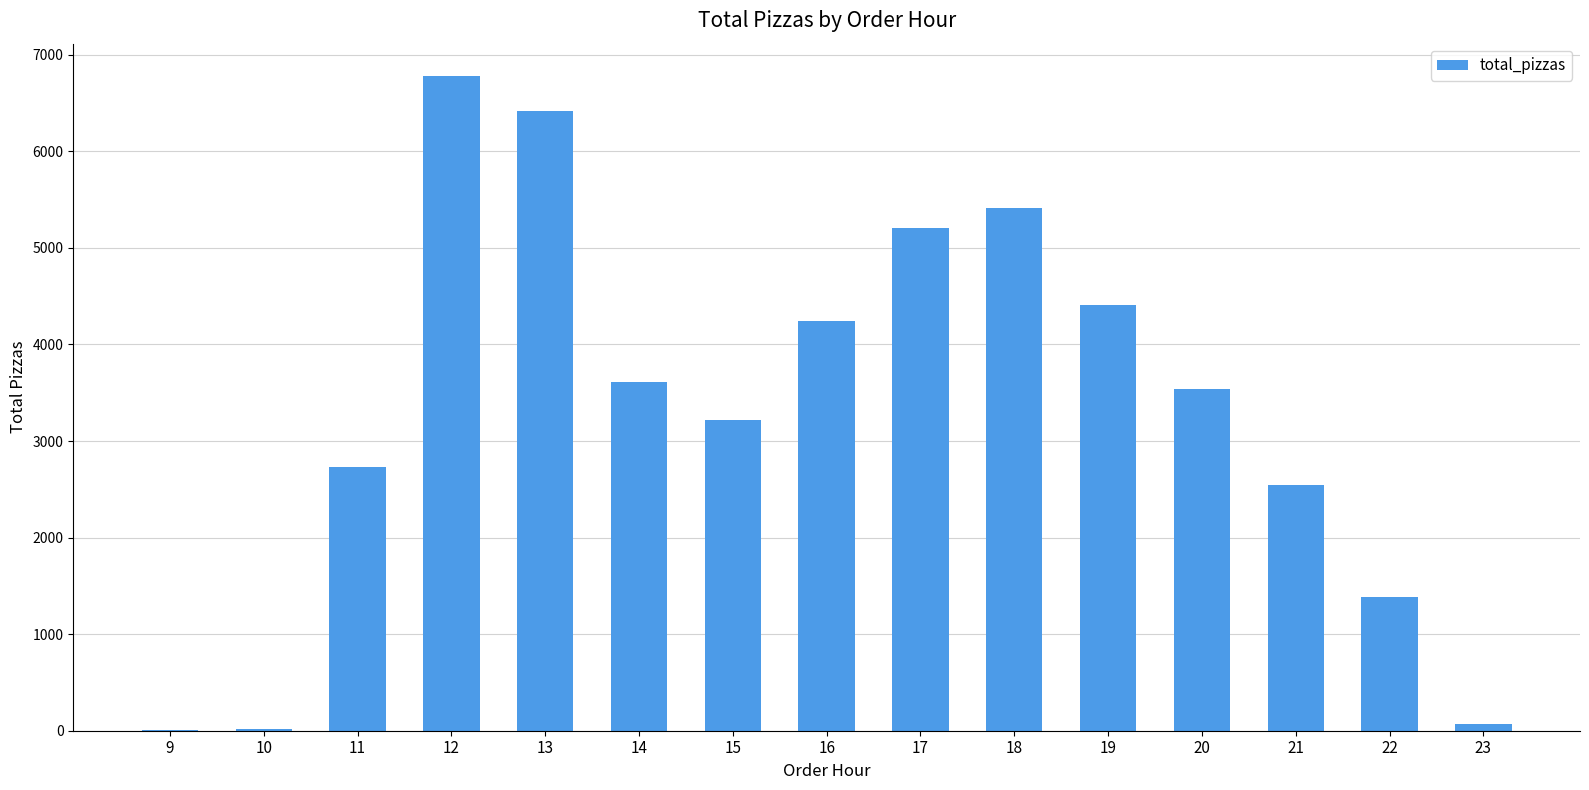

Is it true that the value at 21 is 2545?

True